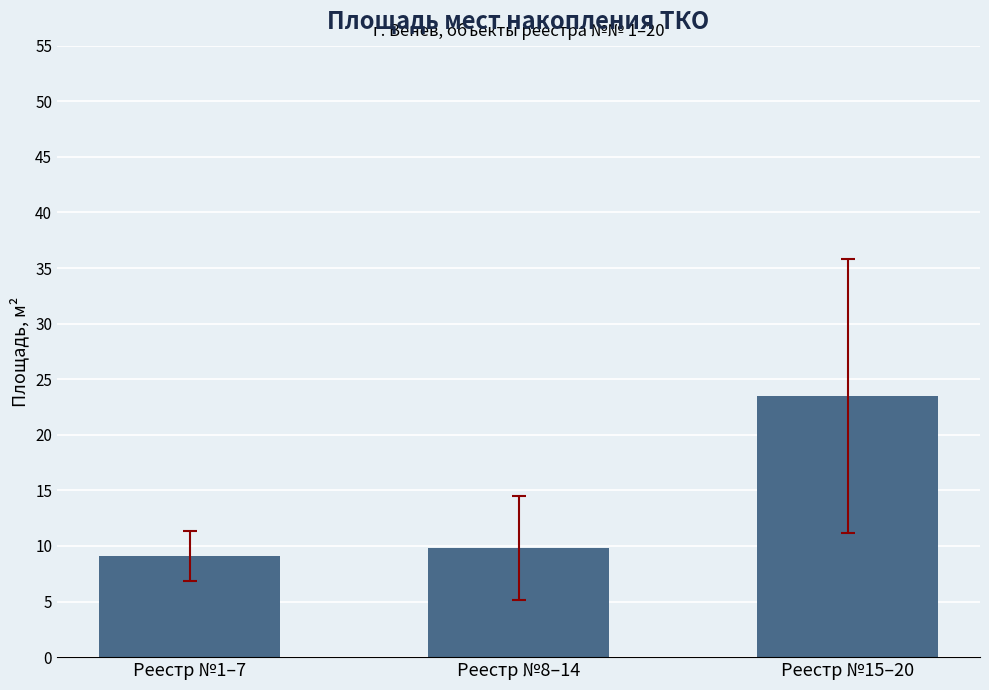

What is the change in value from Реестр №1–7 to Реестр №15–20?

+14.4